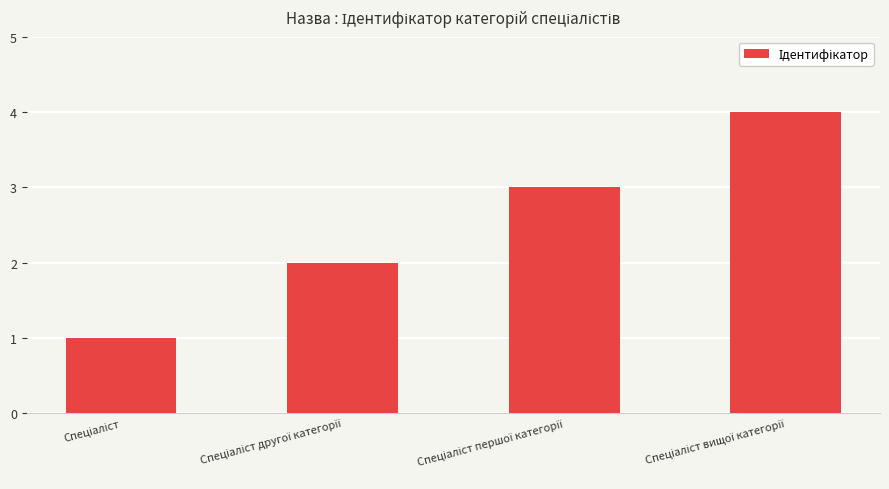

Does the chart contain any negative values?

No